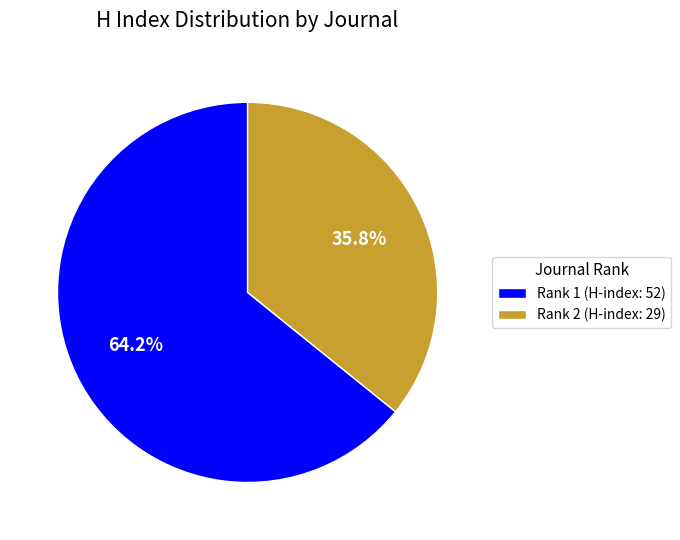

What percentage do Rank 2 (H-index: 29) and Rank 1 (H-index: 52) together represent?

100.0%